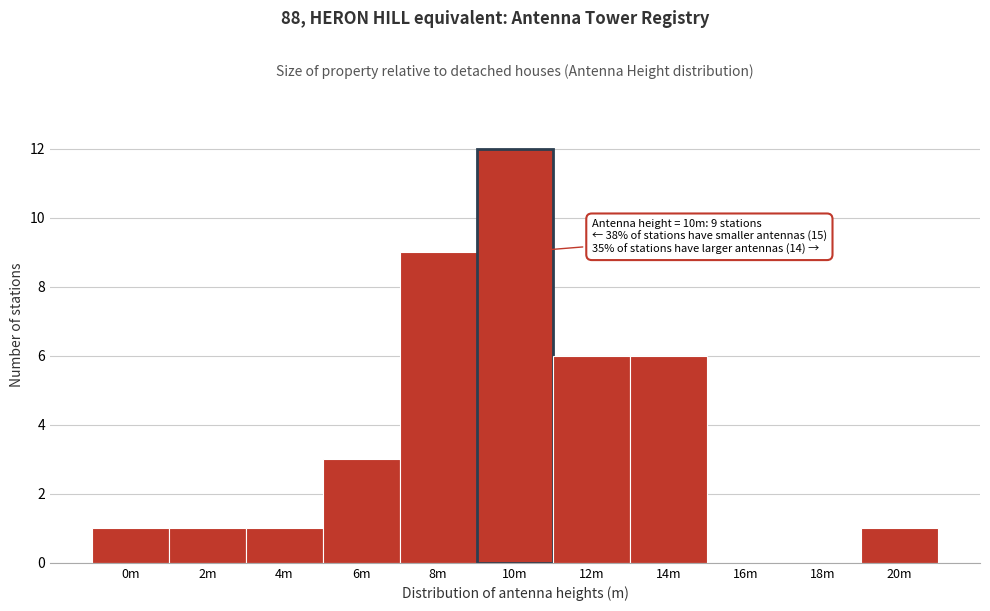

Reading left to right, what are all the values shown in this chart?

0m=1	2m=1	4m=1	6m=3	8m=9	10m=12	12m=6	14m=6	16m=0	18m=0	20m=1